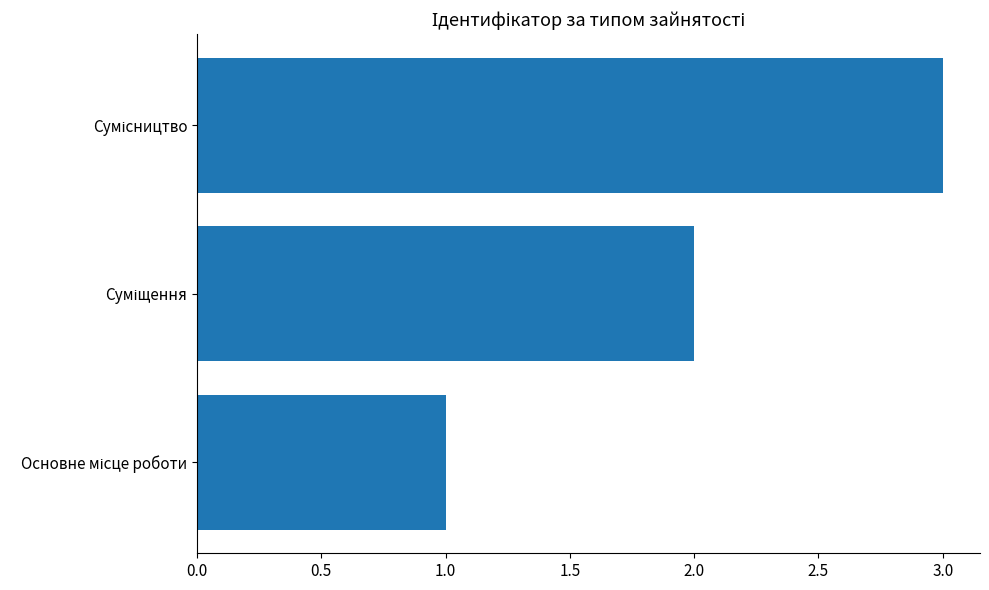

What is the maximum value shown in the chart?

3